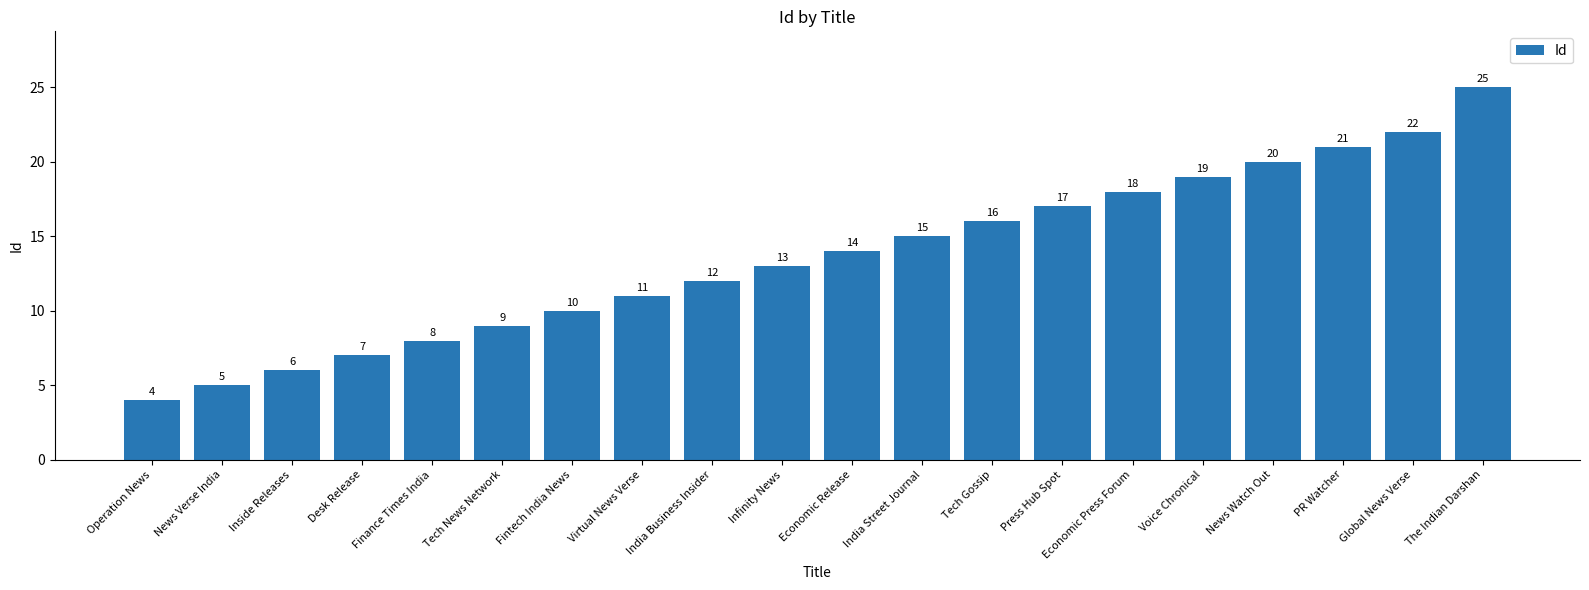

What is the difference between the maximum and second lowest values?

20